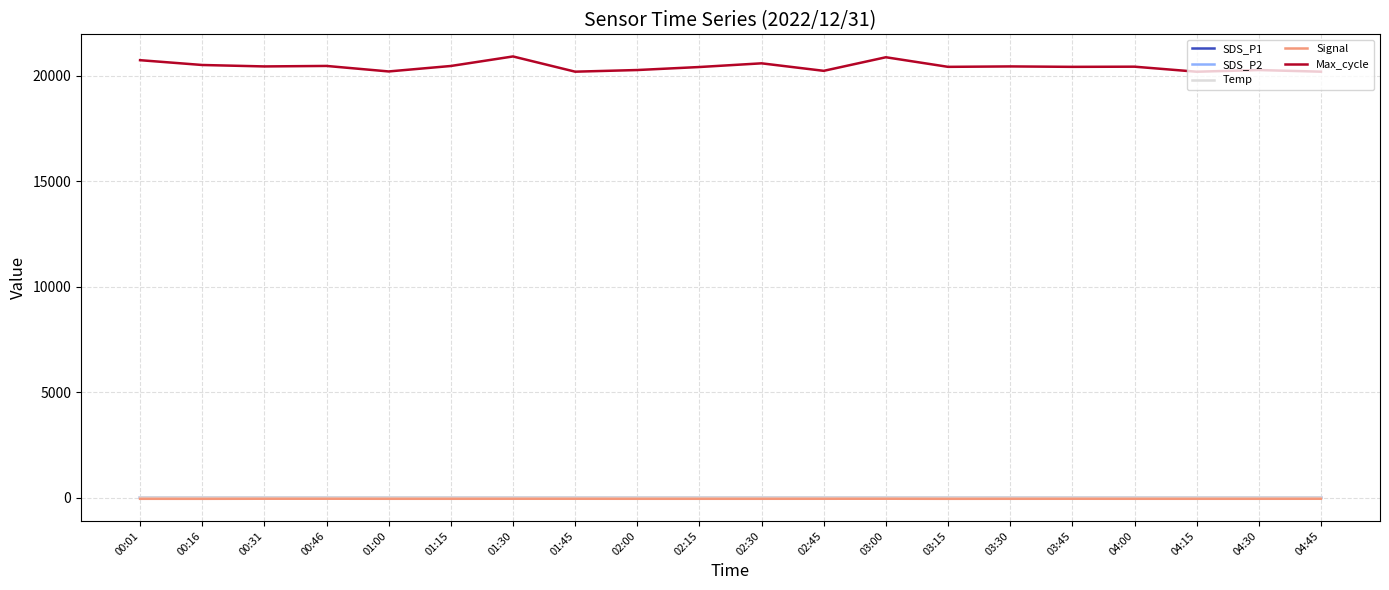

What is the total value across all series at 00:16?

20472.4